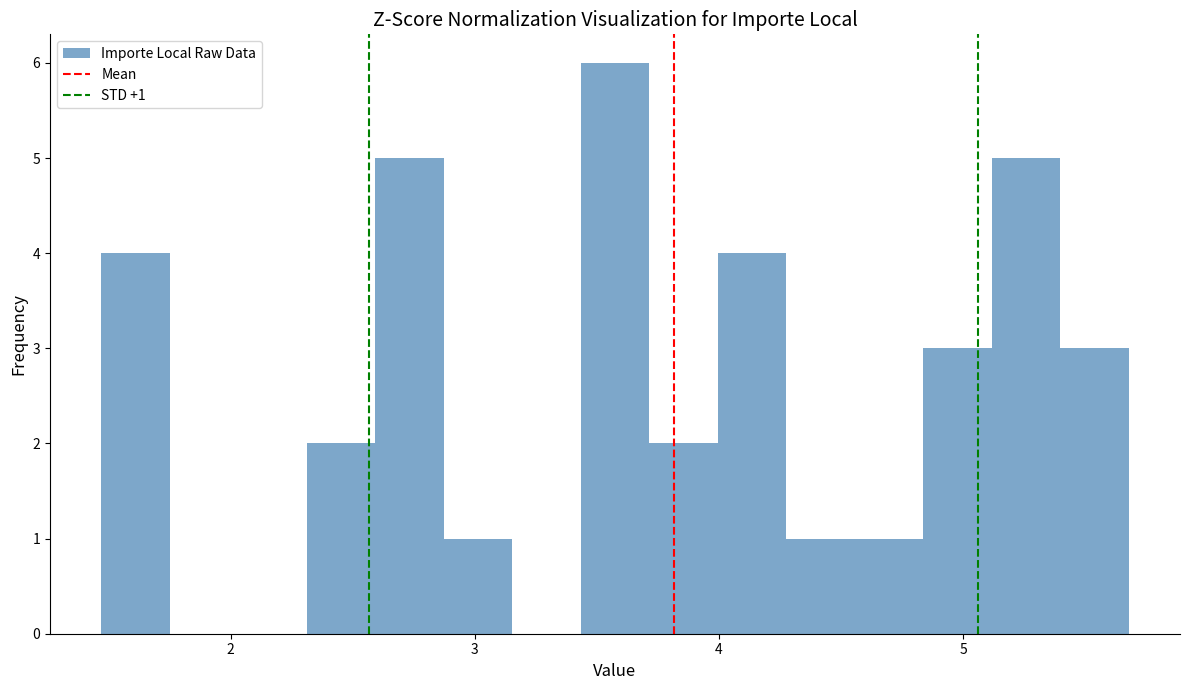

Around what value on the x-axis is the tallest bar? Give the approximate position of its centre, as read against the axis.

3.6